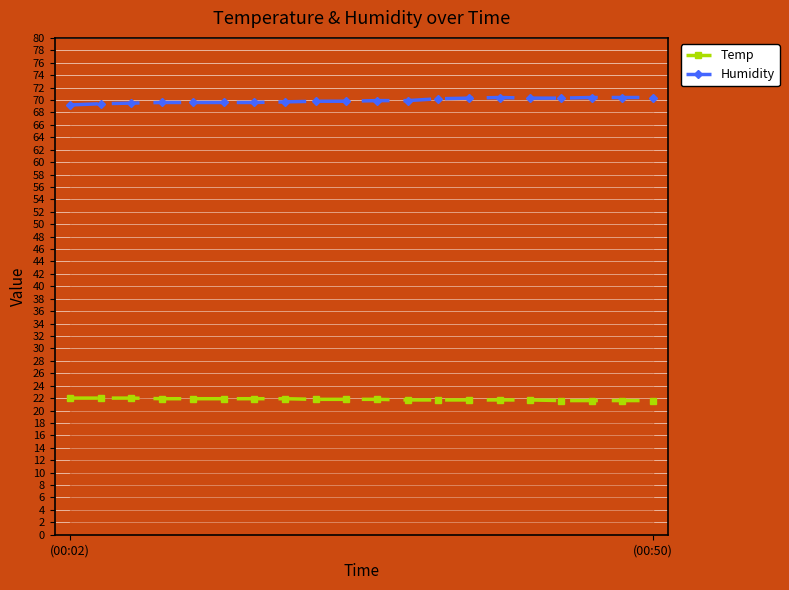

Does the chart display data point markers on the line(s)?

Yes